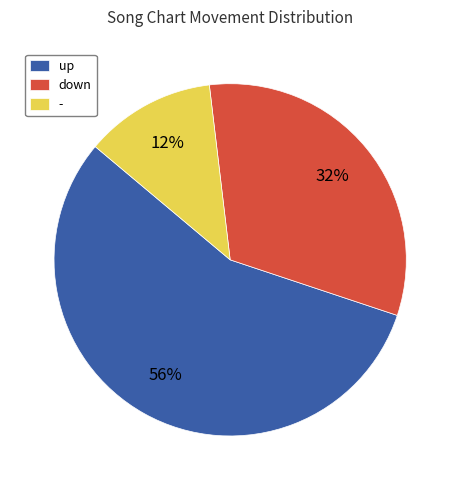

Which has a higher value, down or up?

up